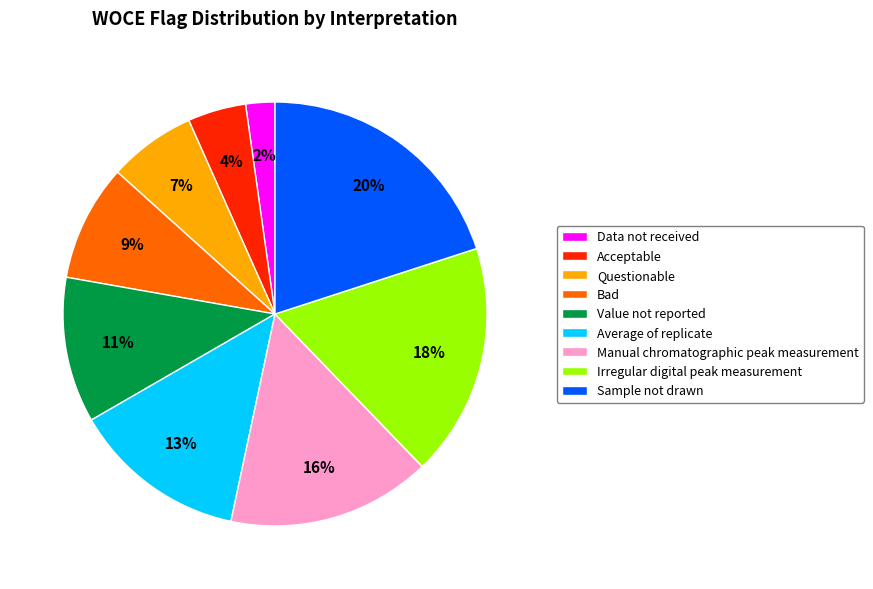

To the nearest percent, what portion does Acceptable represent?

4%